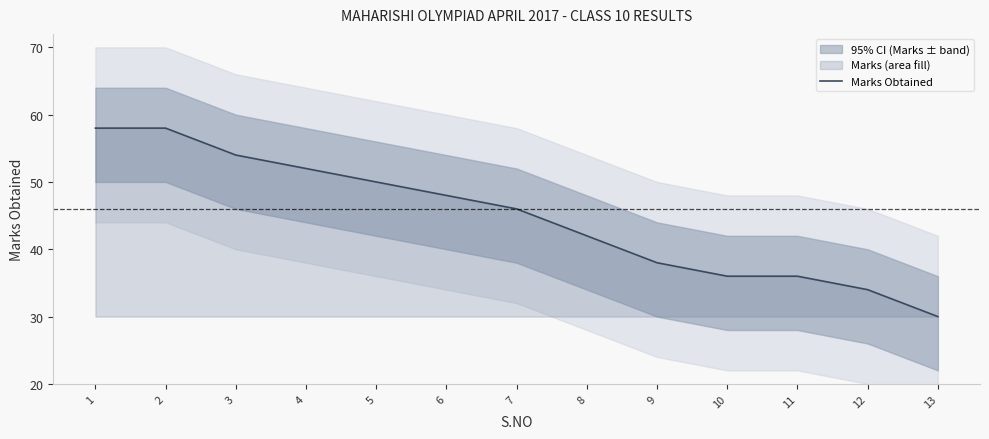

True or false: the data has more than 1 interior local peaks.

False